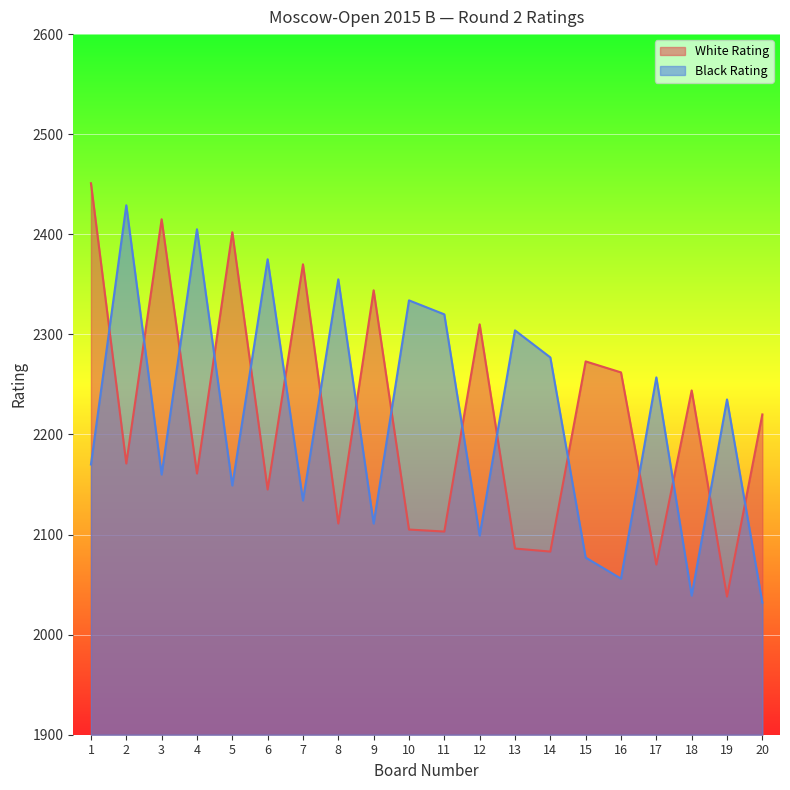

At 20, list the series in order from largest to smallest.

White Rating, Black Rating